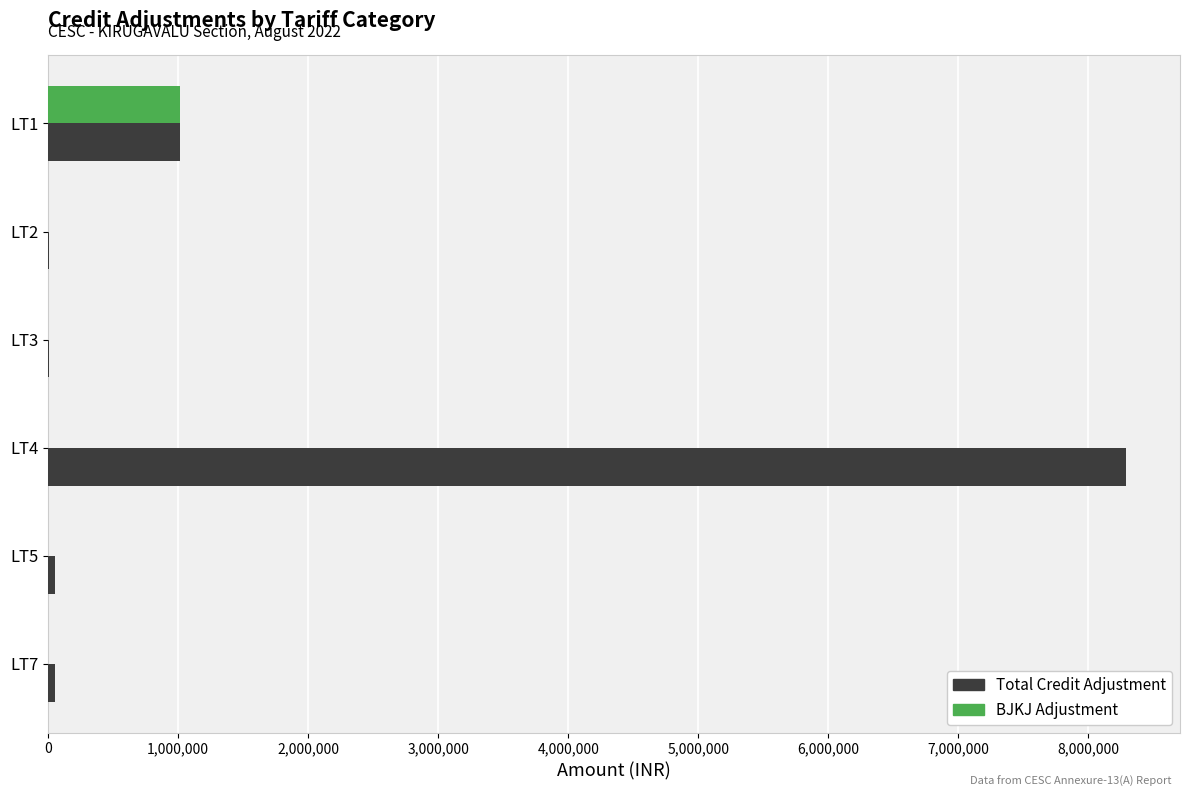

Is the value of Total Credit Adjustment at LT4 greater than the value of BJKJ Adjustment at LT5?

Yes